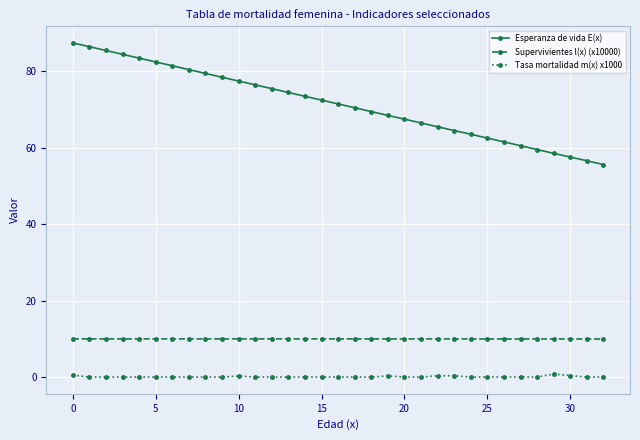

Which series has the largest range (max minus min)?

Esperanza de vida E(x)